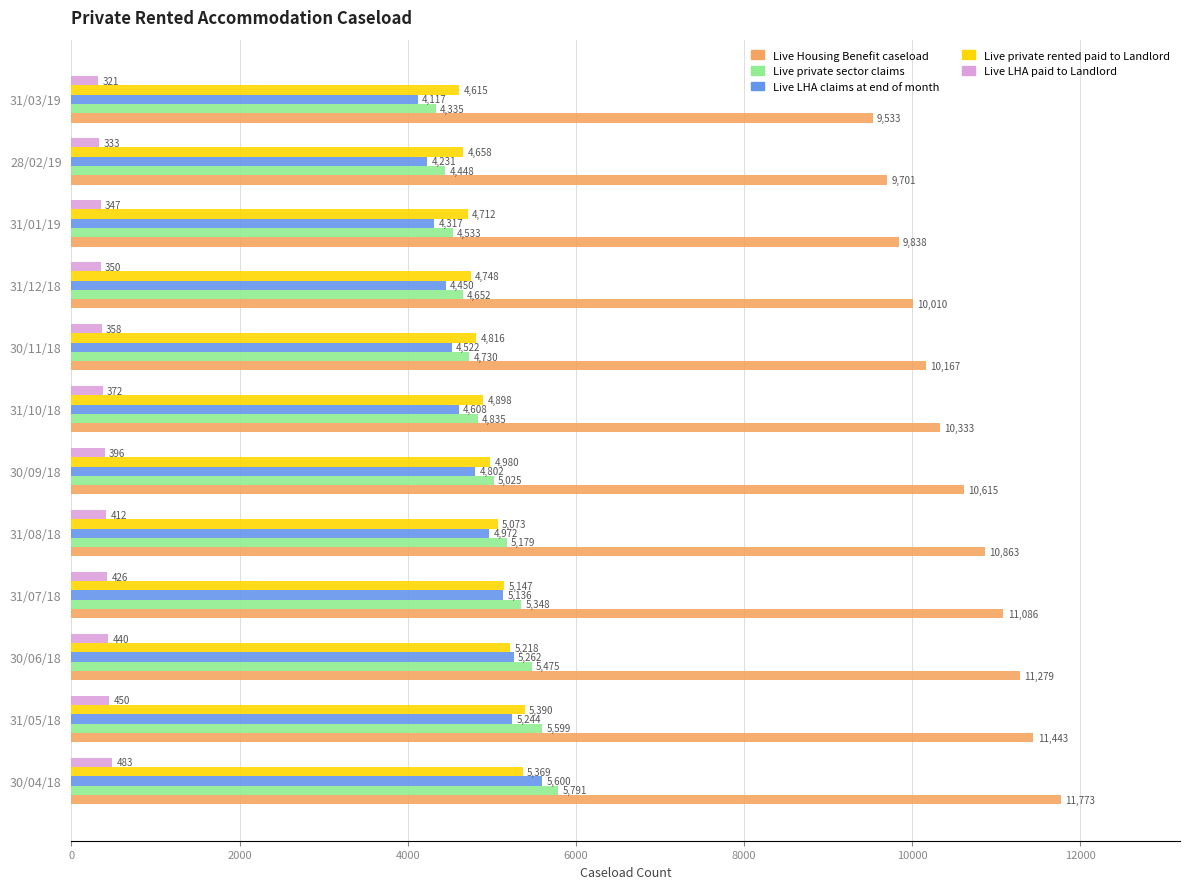

The value of Live Housing Benefit caseload at 31/10/18 is 10333. True or false?

True